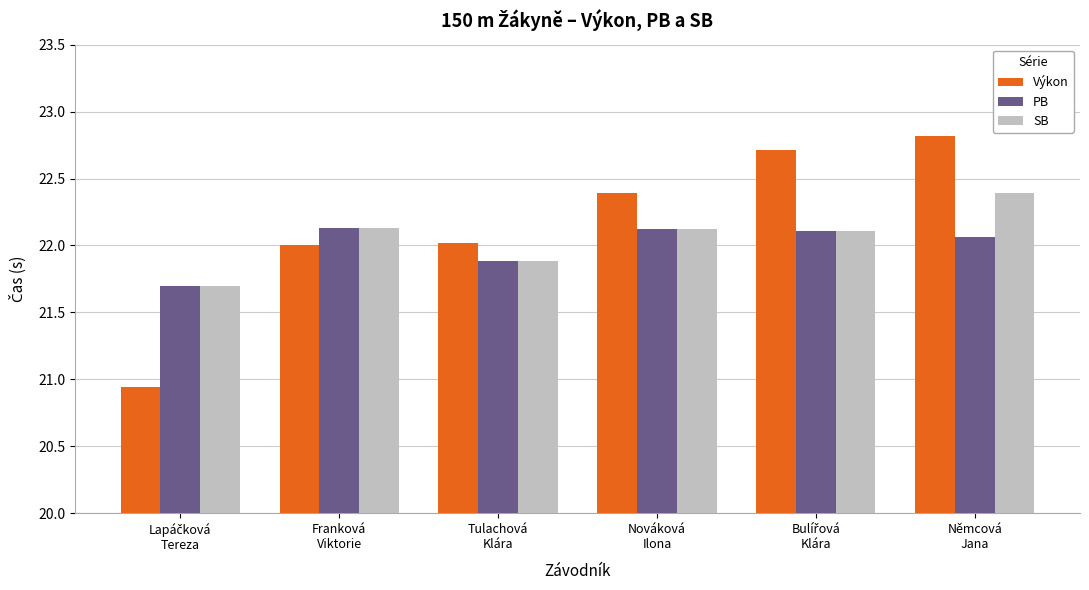

Which series has the widest spread of values?

Výkon